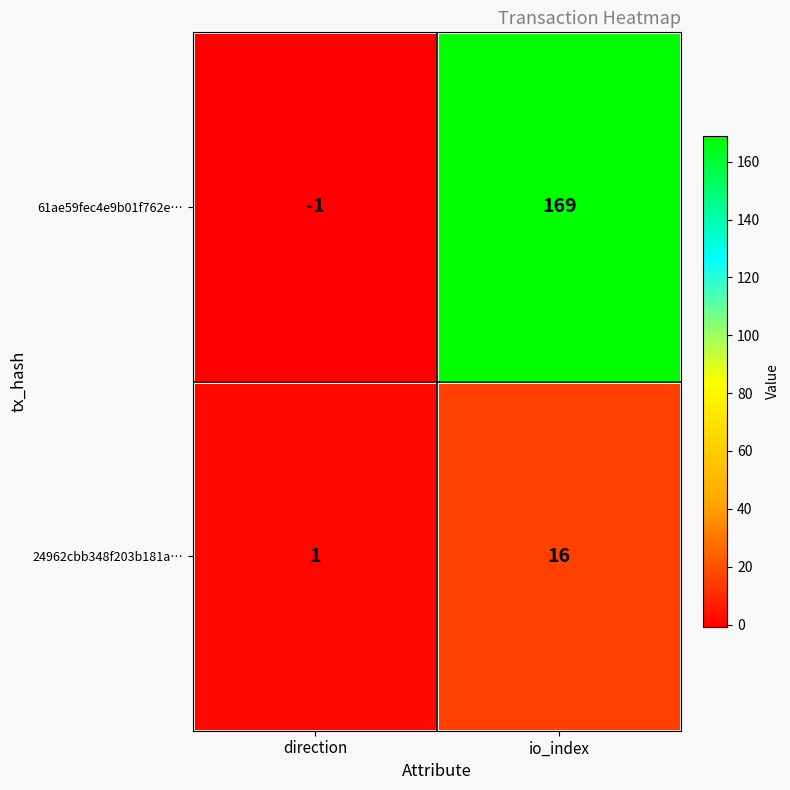

What is the difference between the maximum and minimum values in the 61ae59fec4e9b01f762e… series?

170